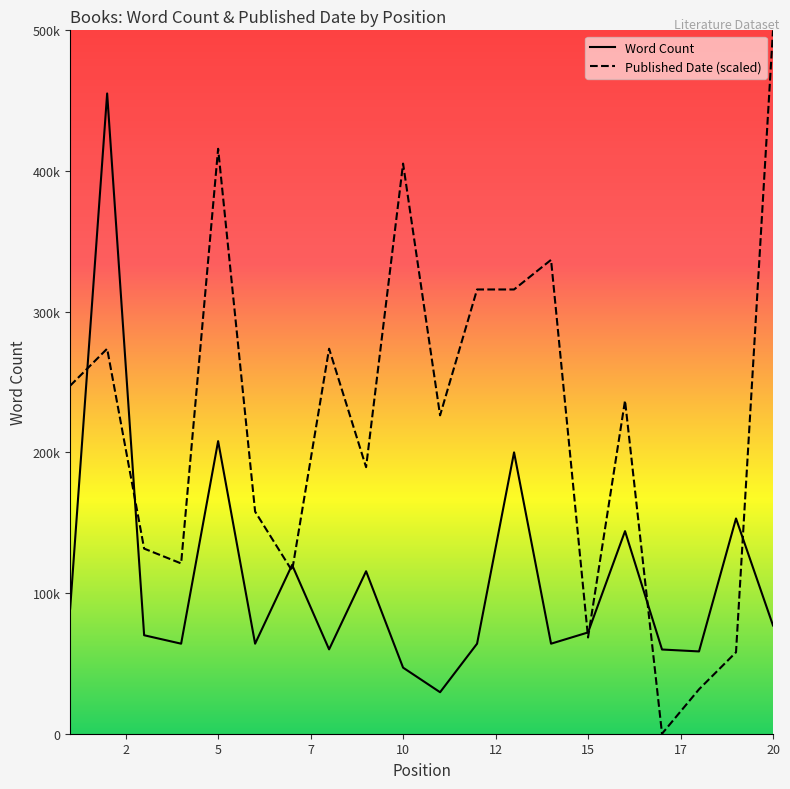

What is the sum of the Word Count values at 9 and 3?

185500.0